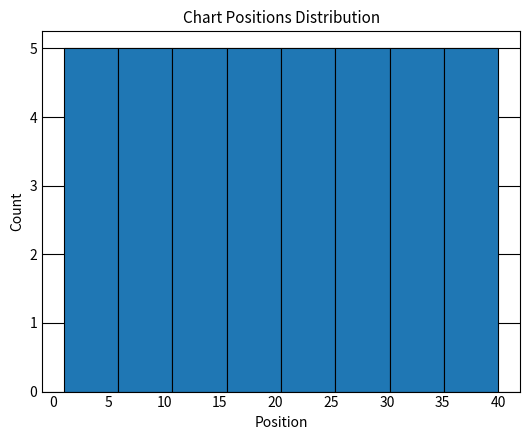

Reading left to right, list every bar in this chart as the range it spans on the x-axis followed by its height. Neither the bar edges nor the heights are printed on the chart, so give them approximately, as read against the axes.

1.0 to 6.0: 5
6.0 to 11.0: 5
11.0 to 15.5: 5
15.5 to 20.5: 5
20.5 to 25.5: 5
25.5 to 30.5: 5
30.5 to 35.0: 5
35.0 to 40.0: 5